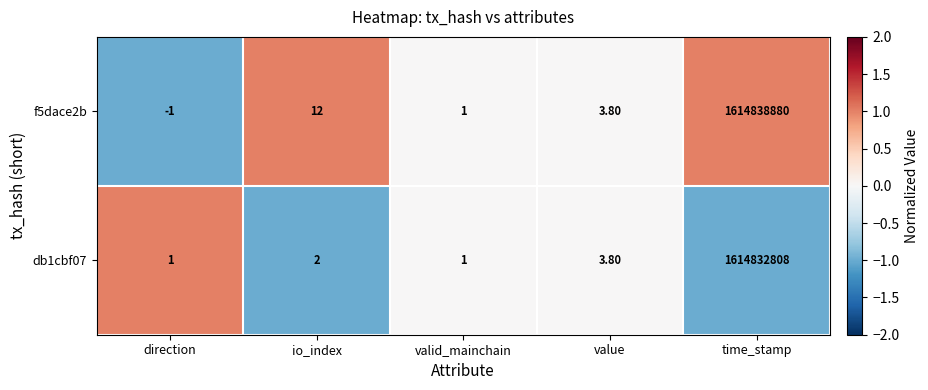

What is the average value of the db1cbf07 series?

322966563.2